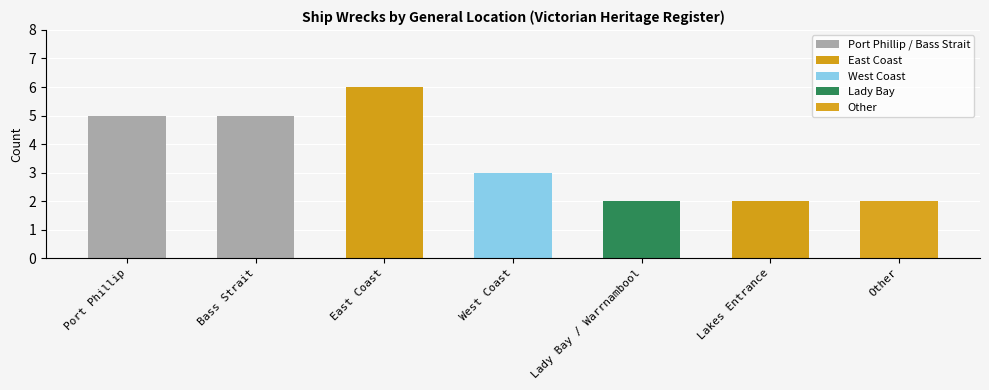

Approximately how many times larger is the value at Other compared to Bass Strait?

0.4